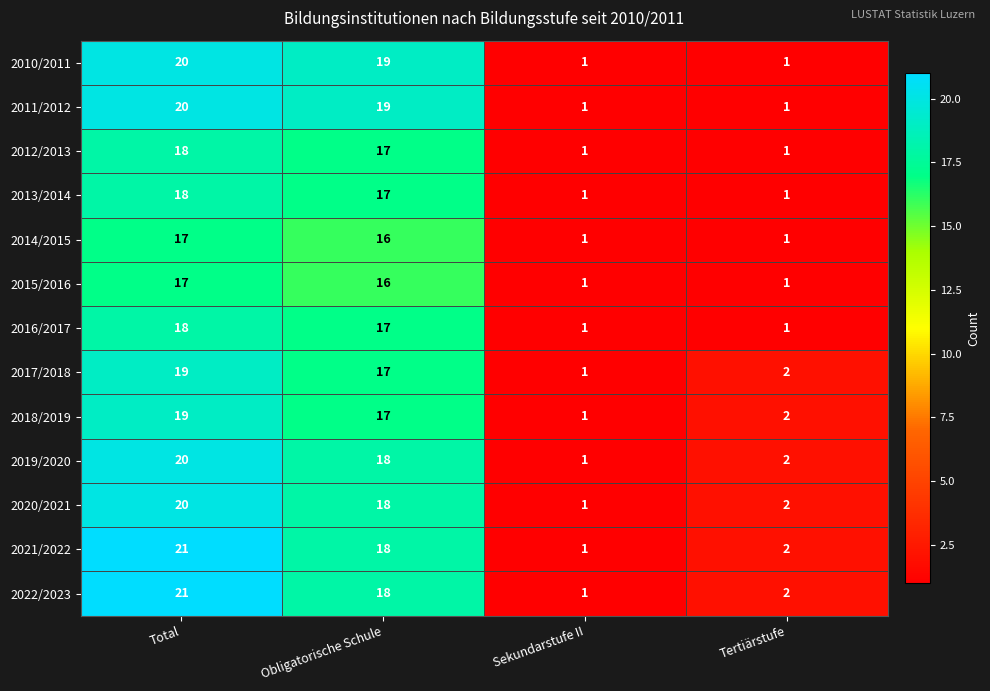

What is the average value of the 2018/2019 series?

10